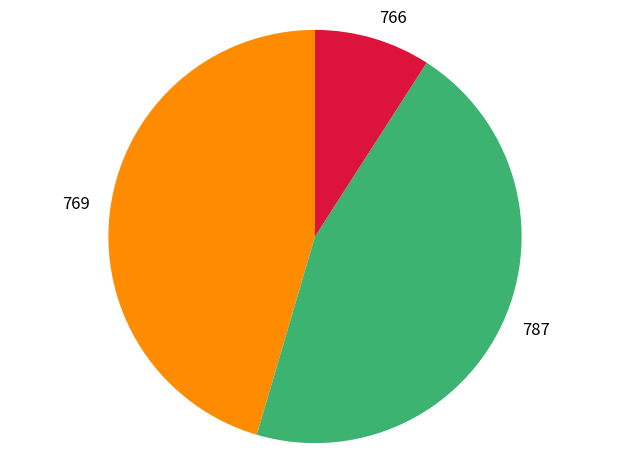

Is there any slice that represents more than half of the pie?

No